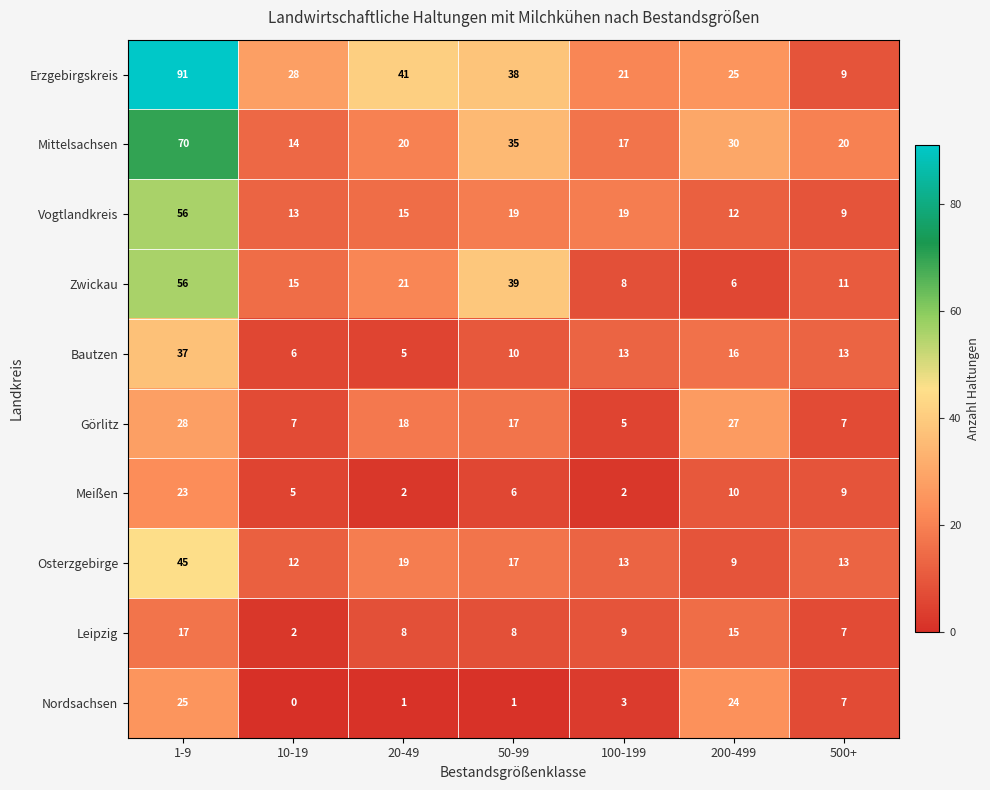

Where does the Zwickau series first go above 15?

1-9